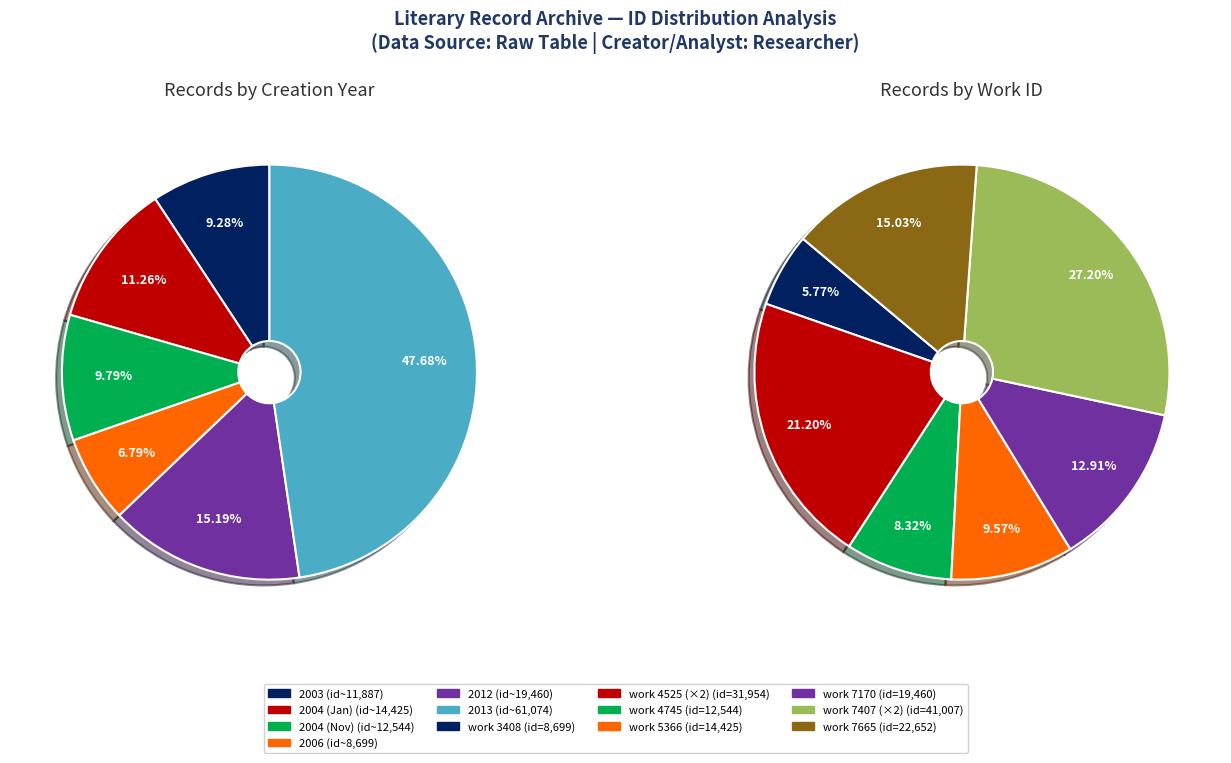

Does any single category account for the majority?

No